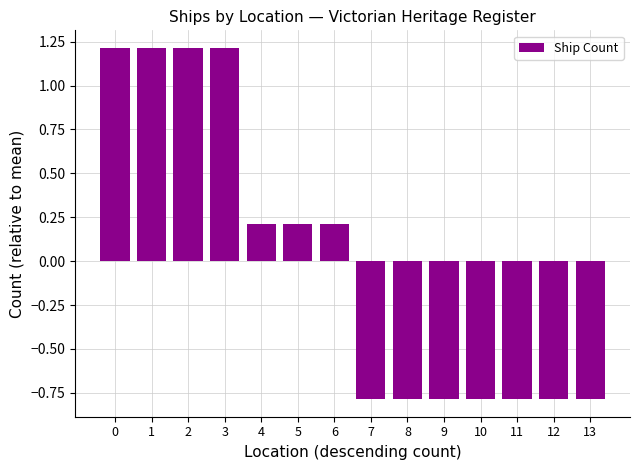

The chart shows a value of 0.2 at 4. True or false?

True